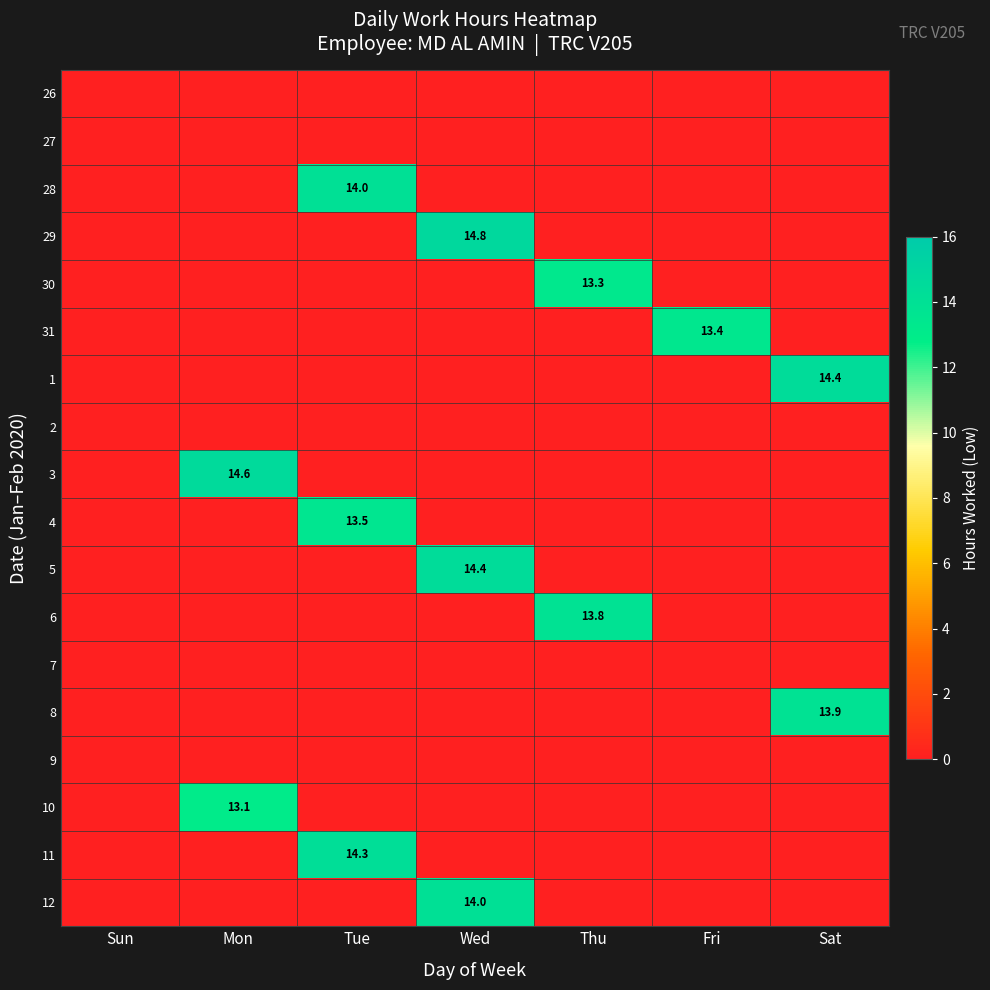

The value of 31 at Fri is 13.4. True or false?

True